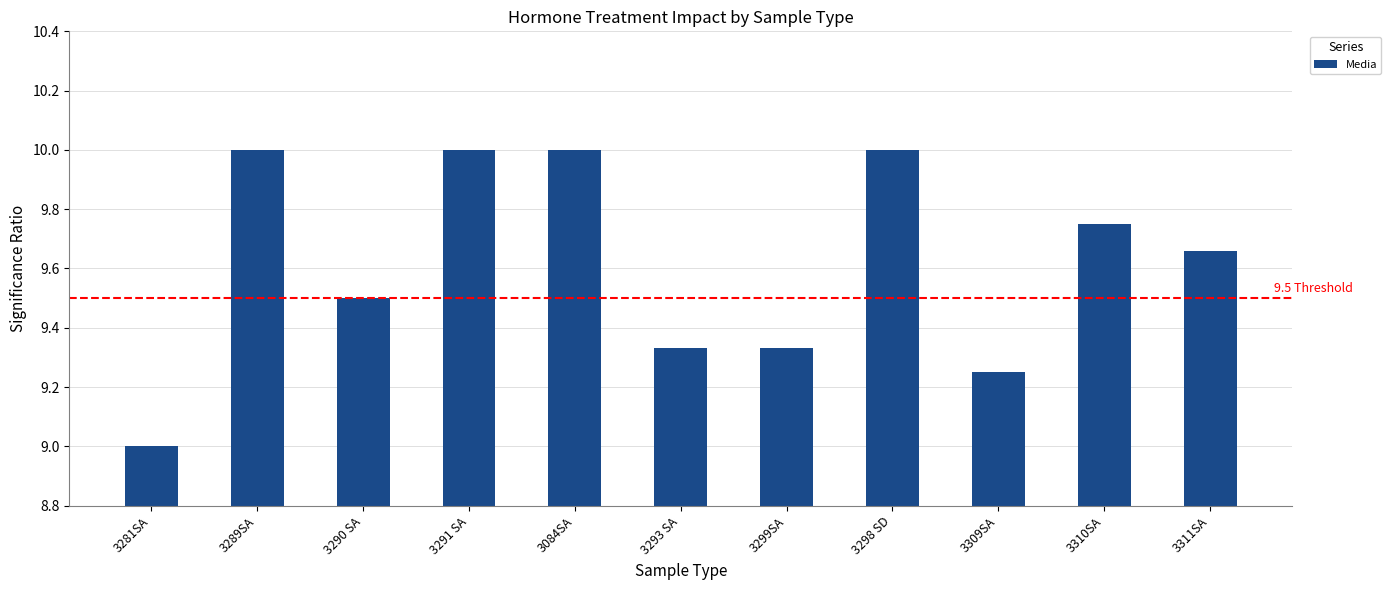

What is the average value?

9.6